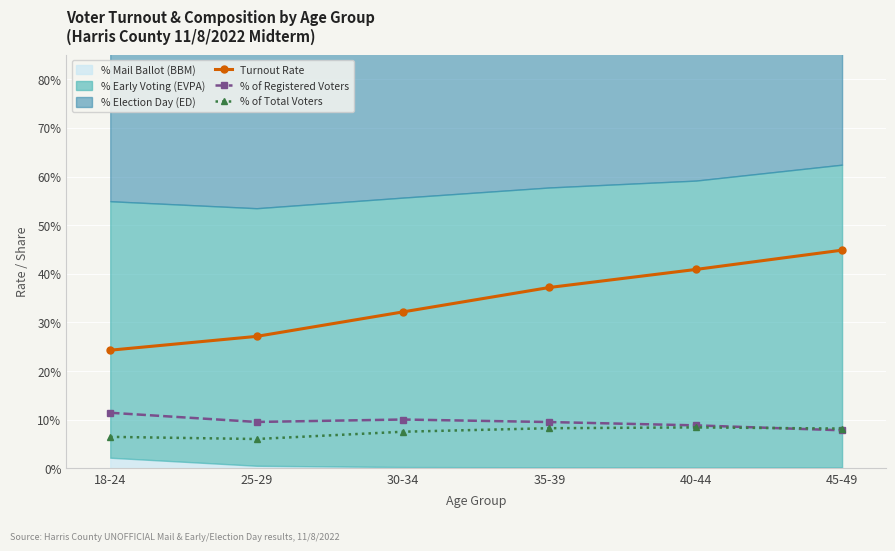

Which label corresponds to the largest value in the chart?

45-49